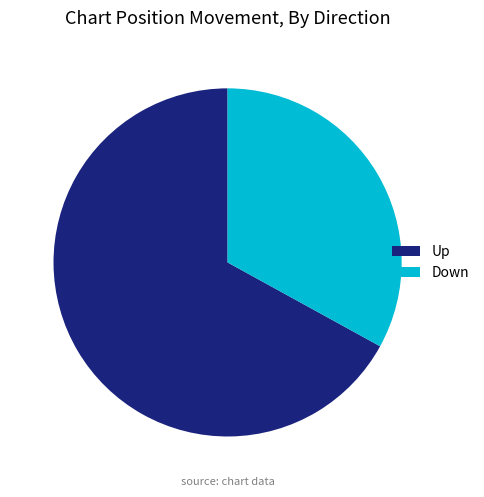

True or false: Up accounts for 61% of the total.

False